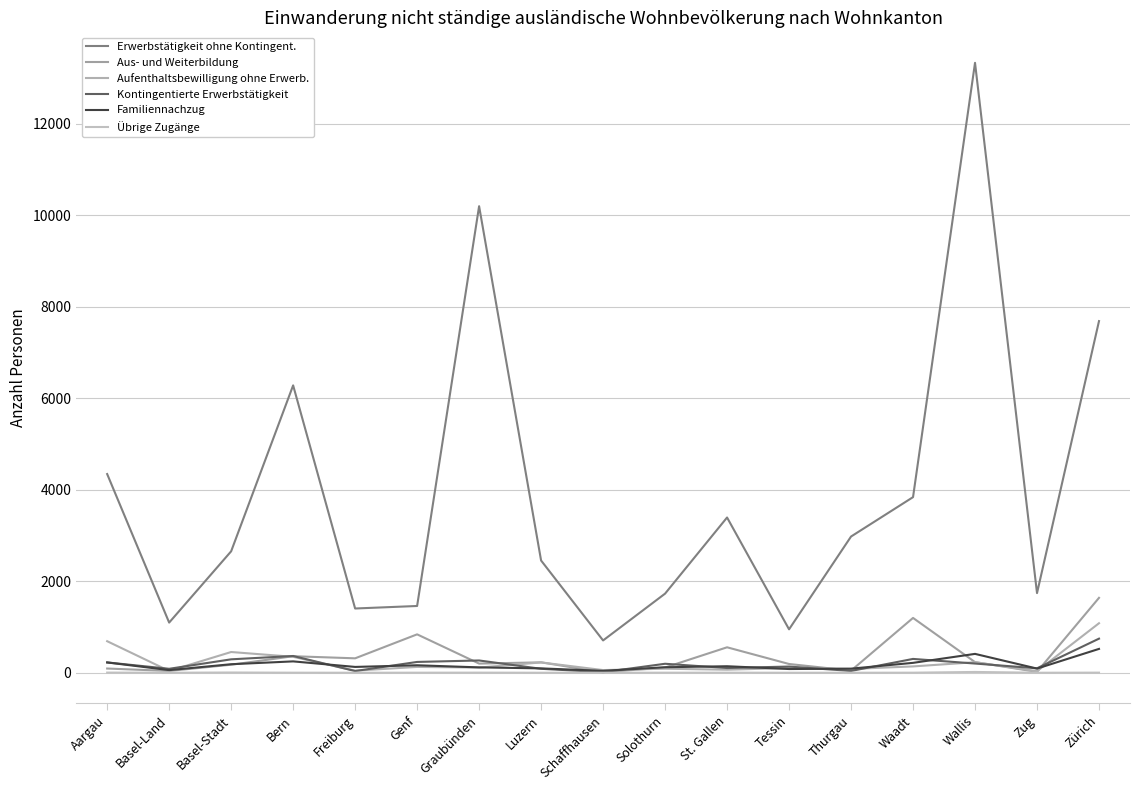

Which category has the lowest value in the Übrige Zugänge series?

Basel-Land